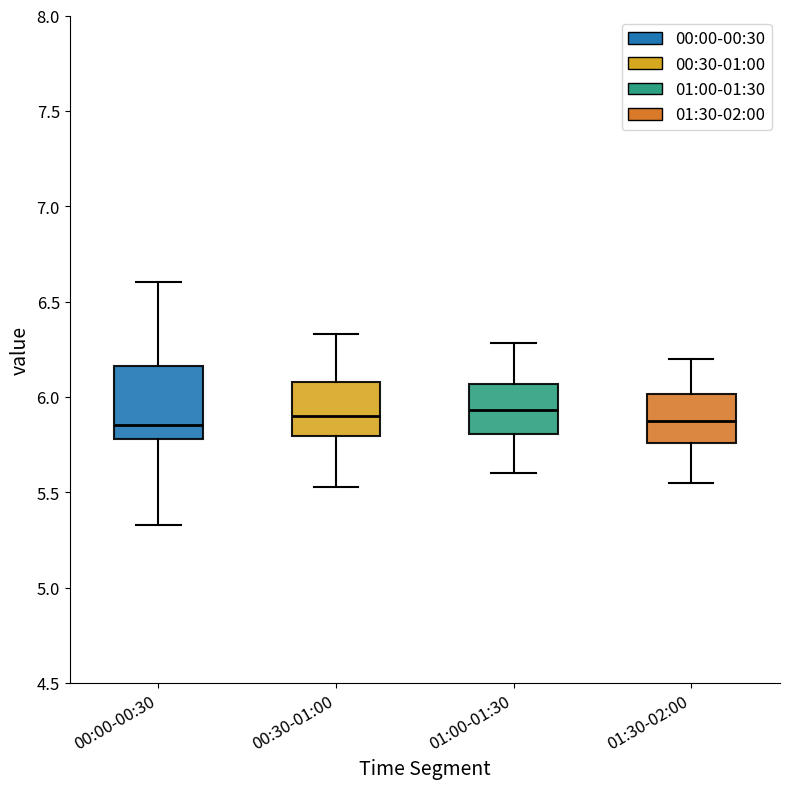

Reading left to right, read every box against the y-axis: the position of its median line, the range the box covers, and the ends of its whiskers. The values are not printed on the chart, so give them approximately, as read against the axis.

00:00-00:30: median 5.85, box 5.80 to 6.15, whiskers 5.35 to 6.60
00:30-01:00: median 5.90, box 5.80 to 6.10, whiskers 5.55 to 6.35
01:00-01:30: median 5.95, box 5.80 to 6.05, whiskers 5.60 to 6.30
01:30-02:00: median 5.90, box 5.75 to 6.00, whiskers 5.55 to 6.20